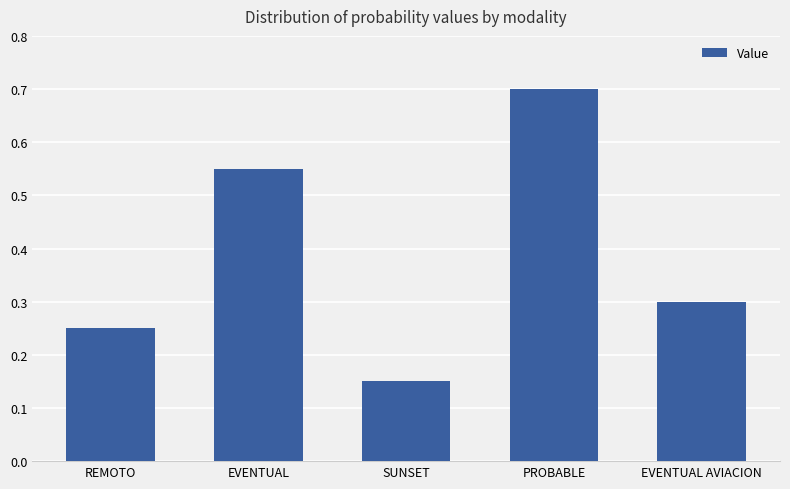

How many values are between 0 and 1?

5